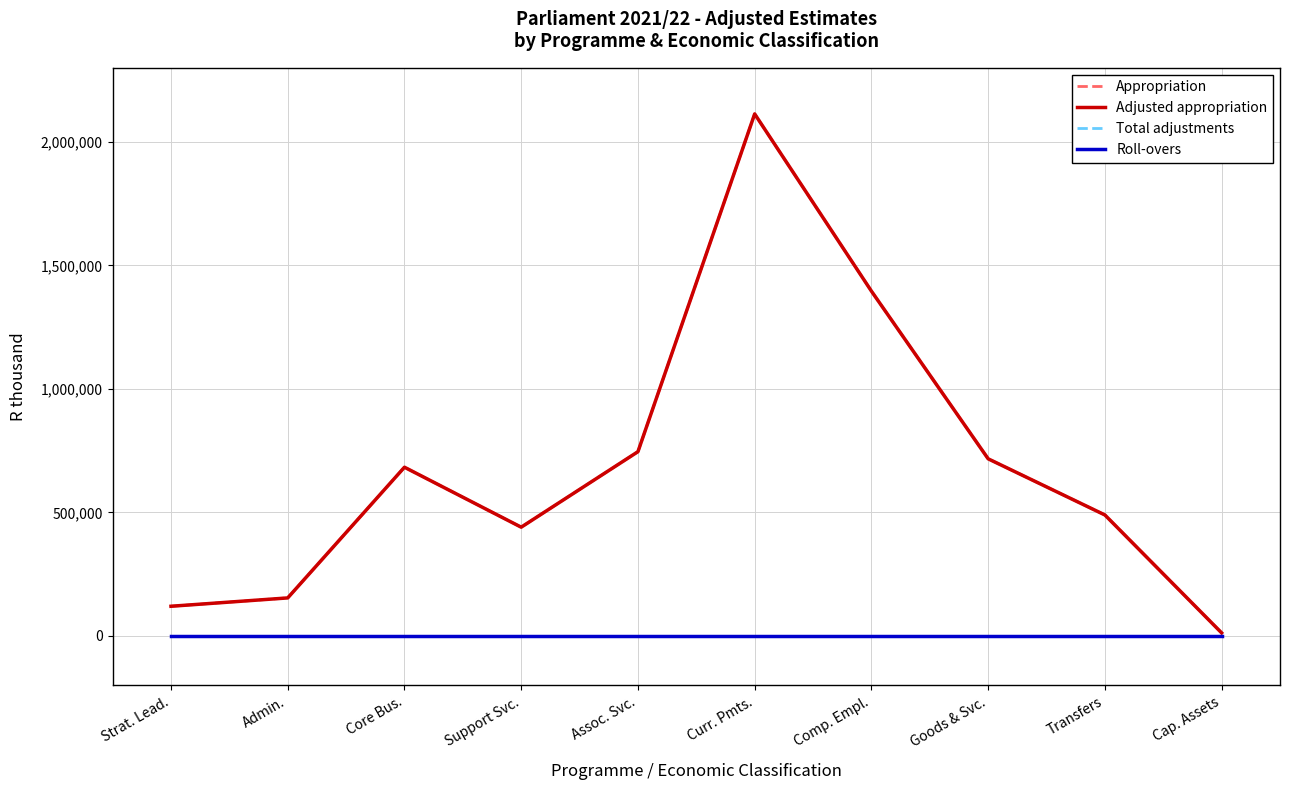

True or false: Total adjustments and Roll-overs intersect in this chart.

False